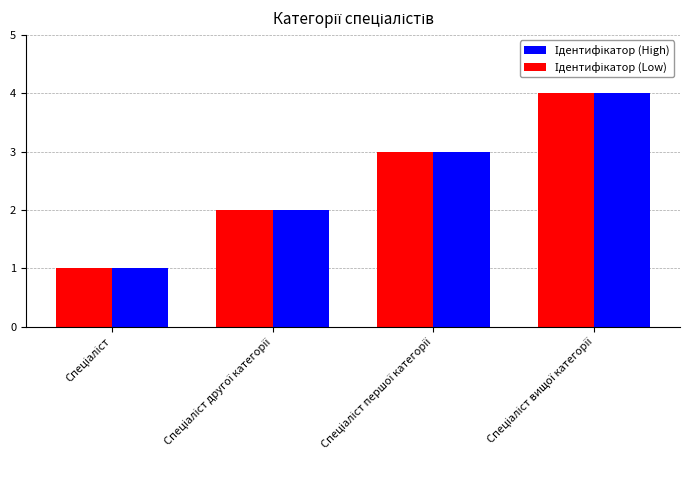

How many series are shown in this chart?

2